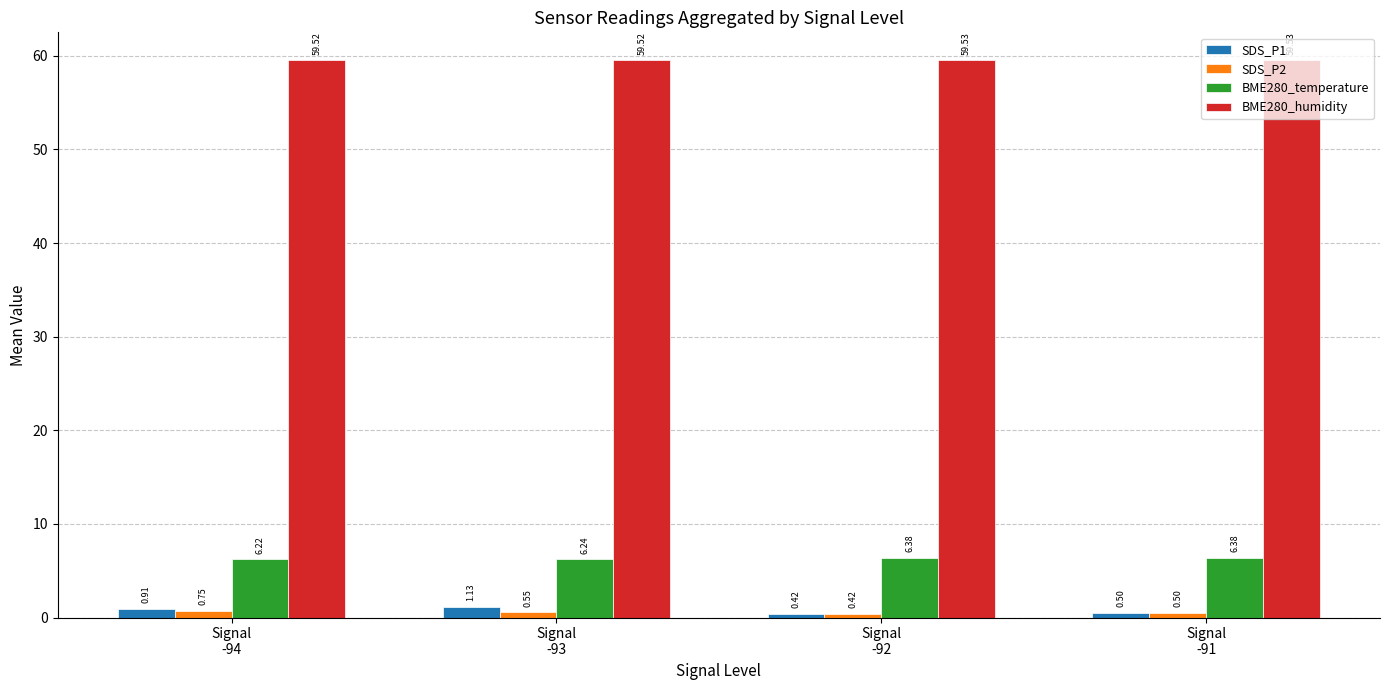

Does the chart contain any negative values?

No